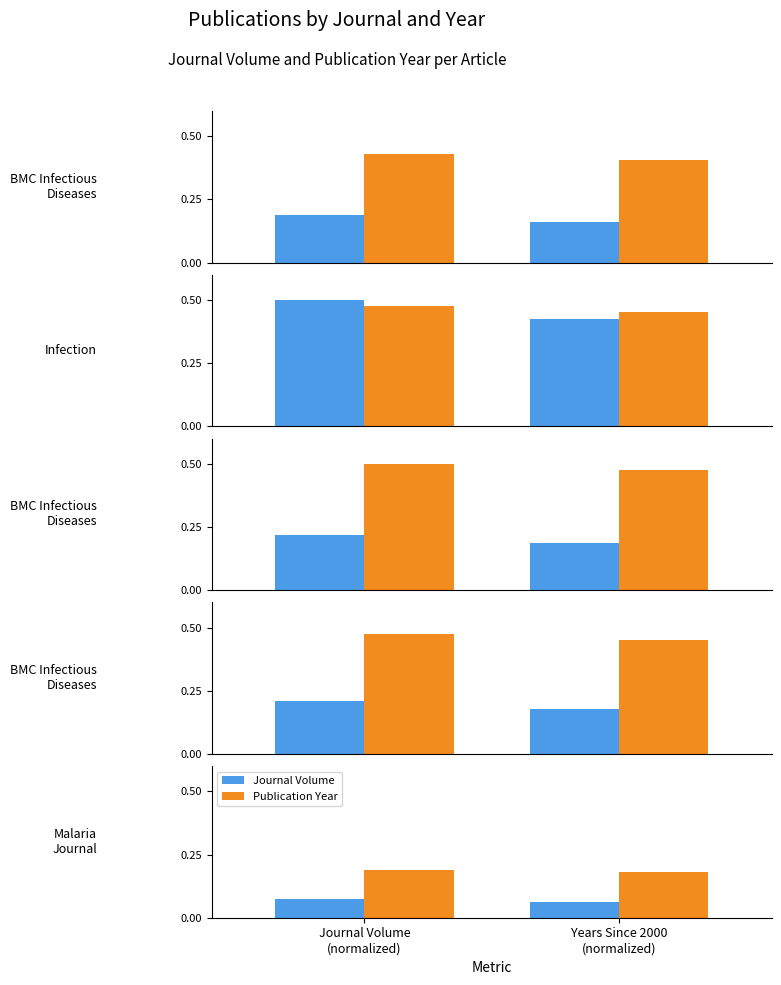

What position from the right is Journal Volume
(normalized)?

2